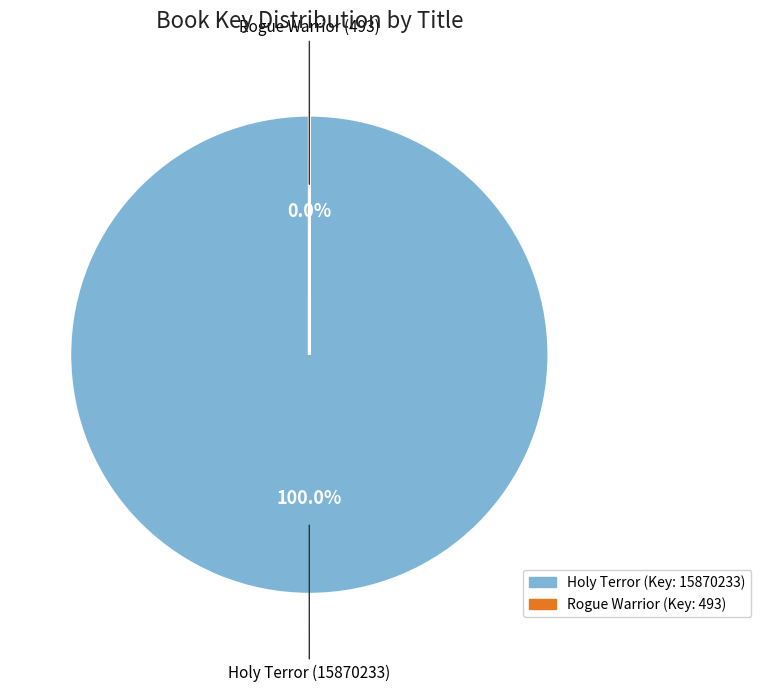

Is it true that Rogue Warrior (493) is 1% of the pie?

False